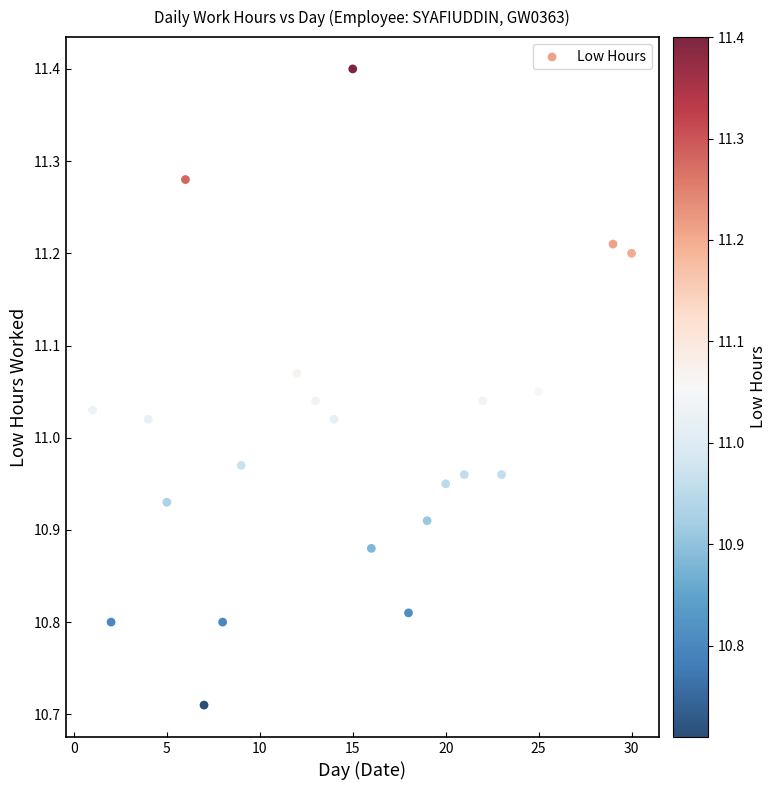

What is the range of Y values (max minus min)?

0.7